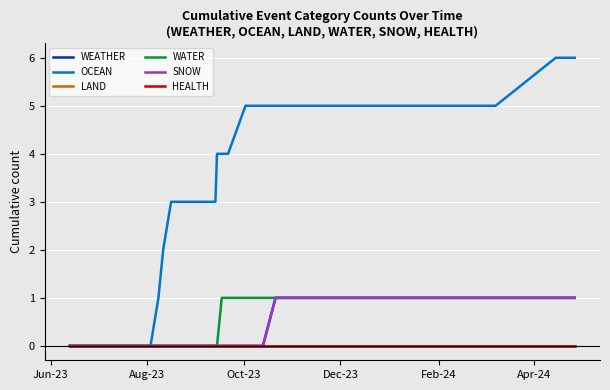

What is the difference between the maximum and second lowest values in the OCEAN series?

6